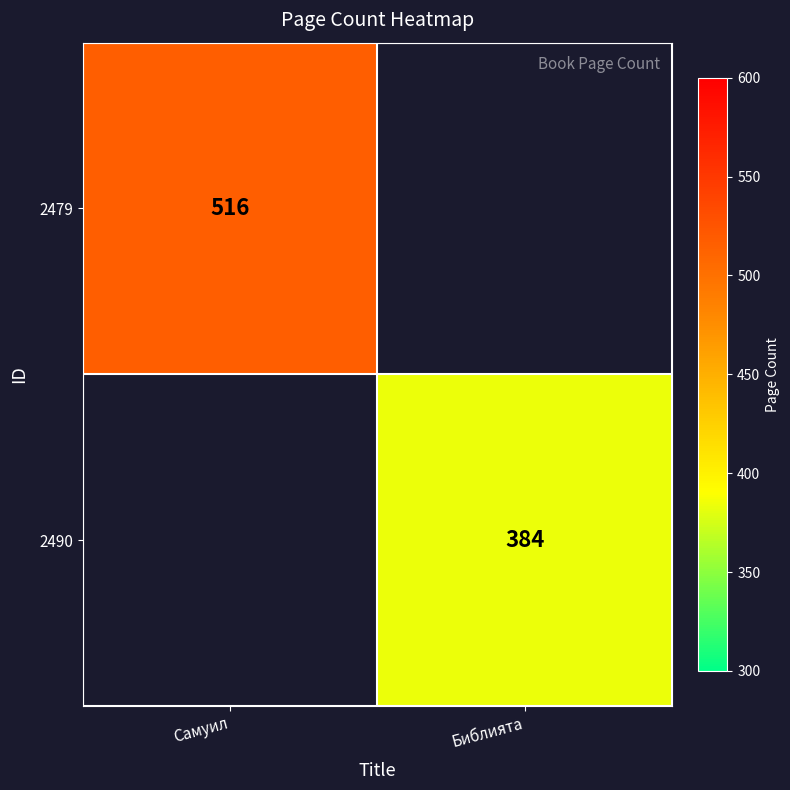

The 2479 series shows 804 at Самуил. True or false?

False